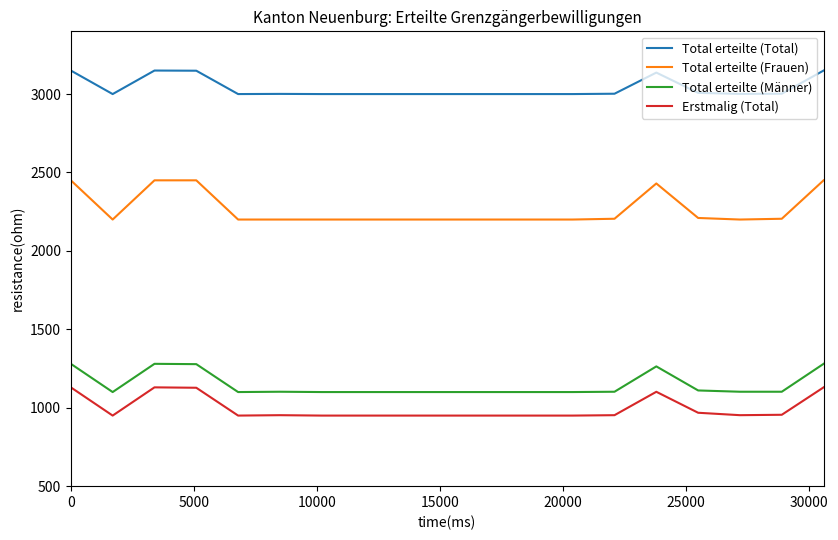

What is the sum of all Total erteilte (Männer) values?

21800.0